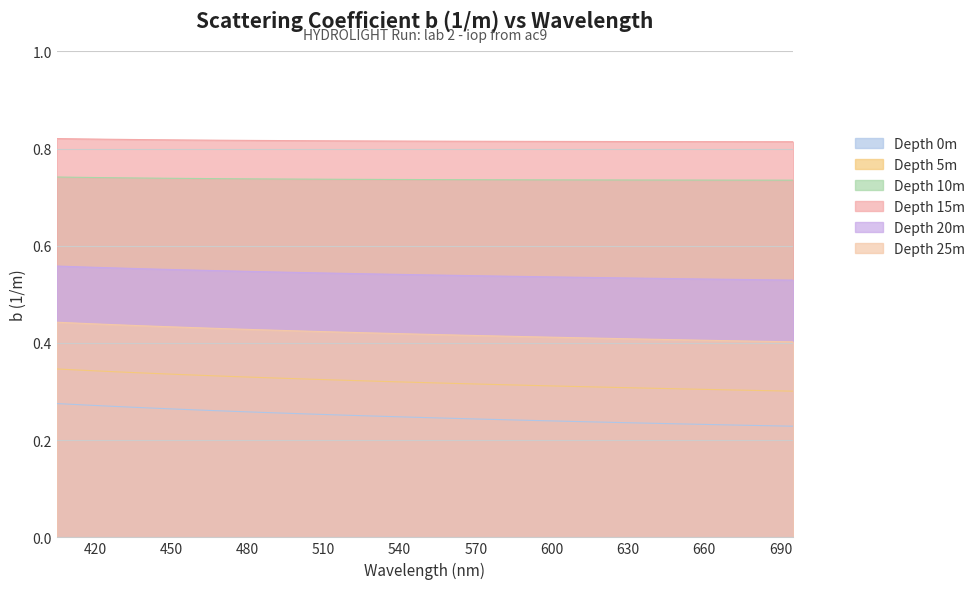

True or false: Depth 0m and Depth 25m cross at least once.

False